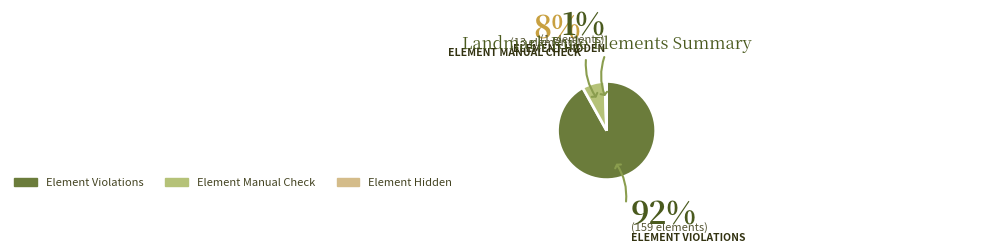

Count the number of slices in the pie.

3